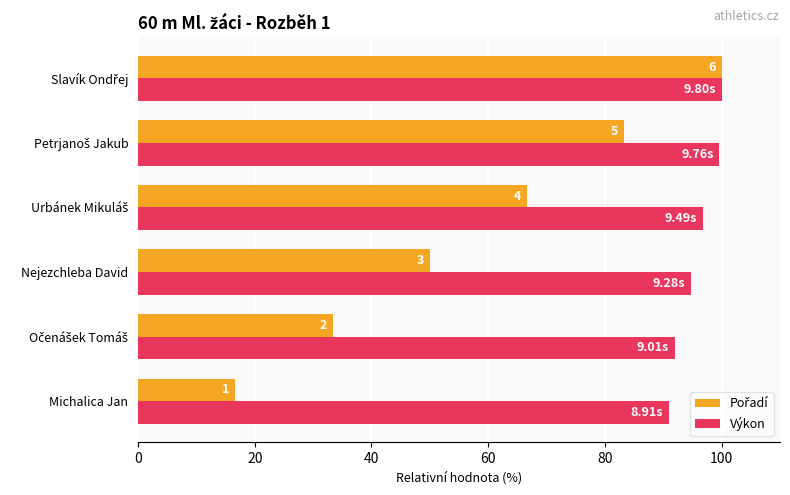

How many groups of bars are there?

6